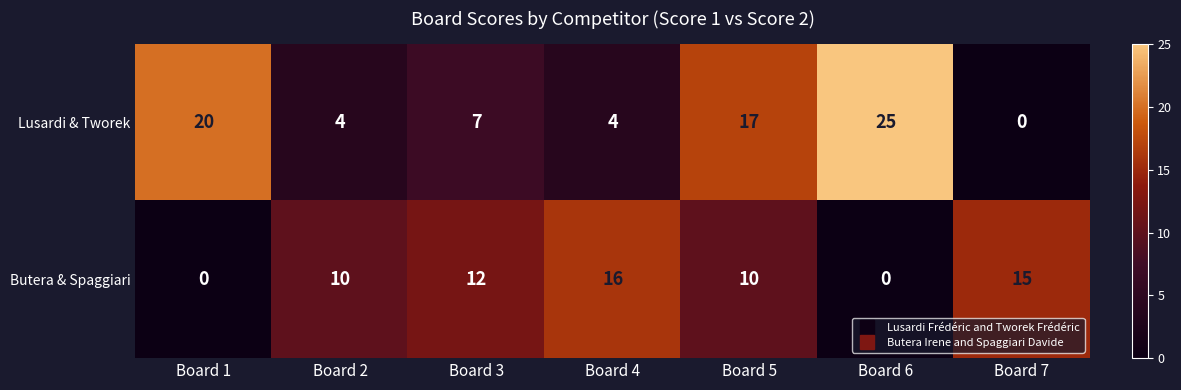

What is the difference between the Lusardi & Tworek values at Board 1 and Board 3?

13